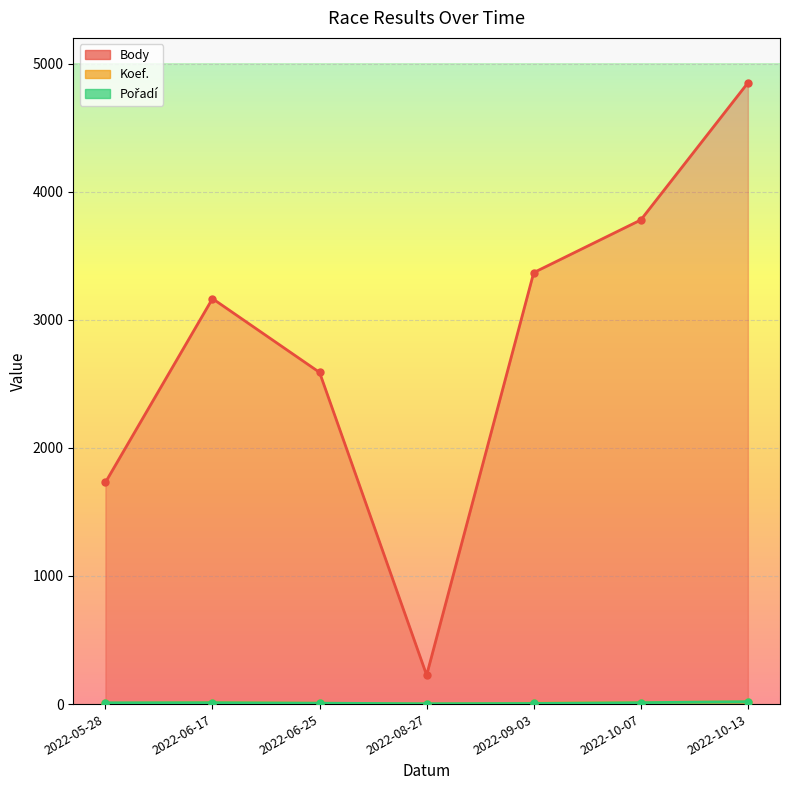

True or false: Body and Koef. intersect in this chart.

False